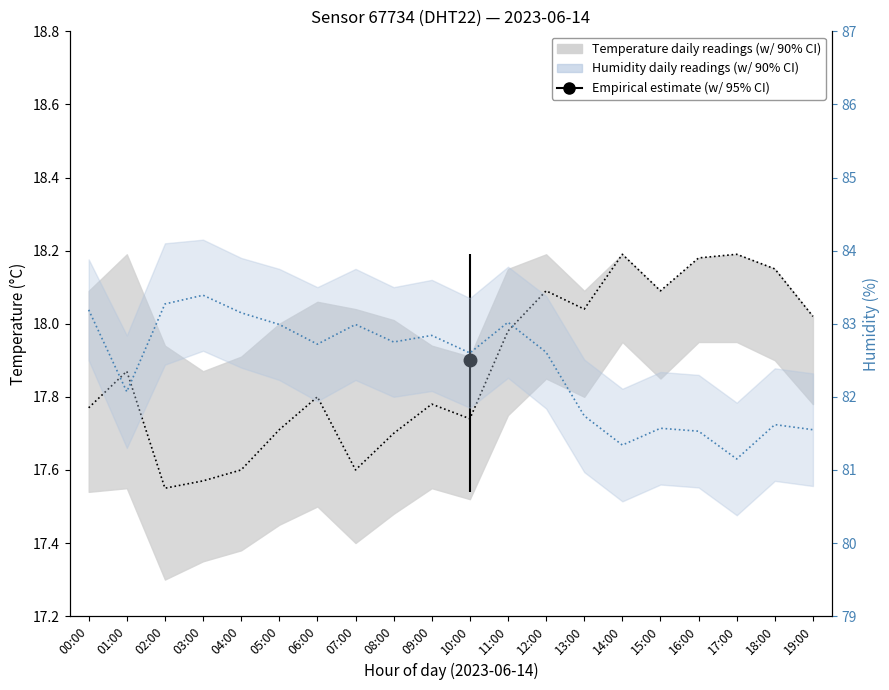

How many interior local valleys does the temperature series have?

5